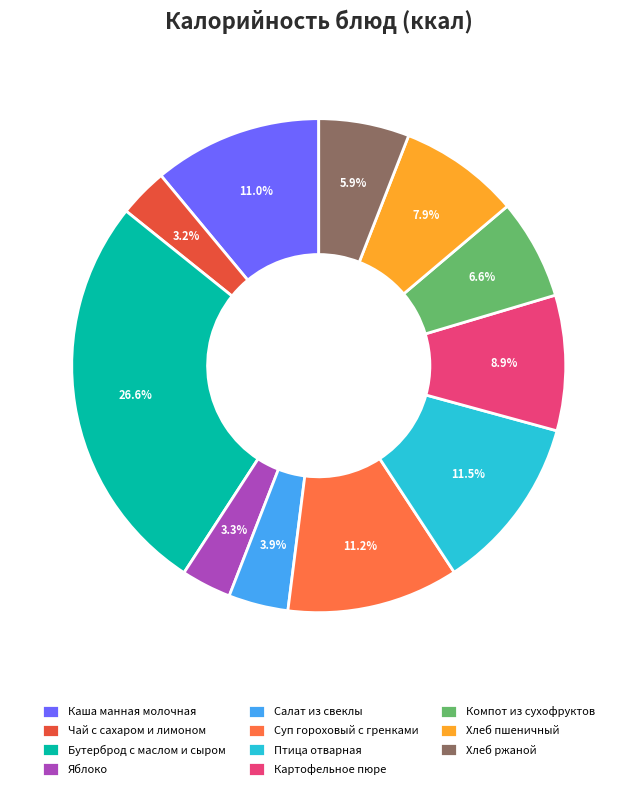

Between Салат из свеклы and Бутерброд с маслом и сыром, which is larger?

Бутерброд с маслом и сыром